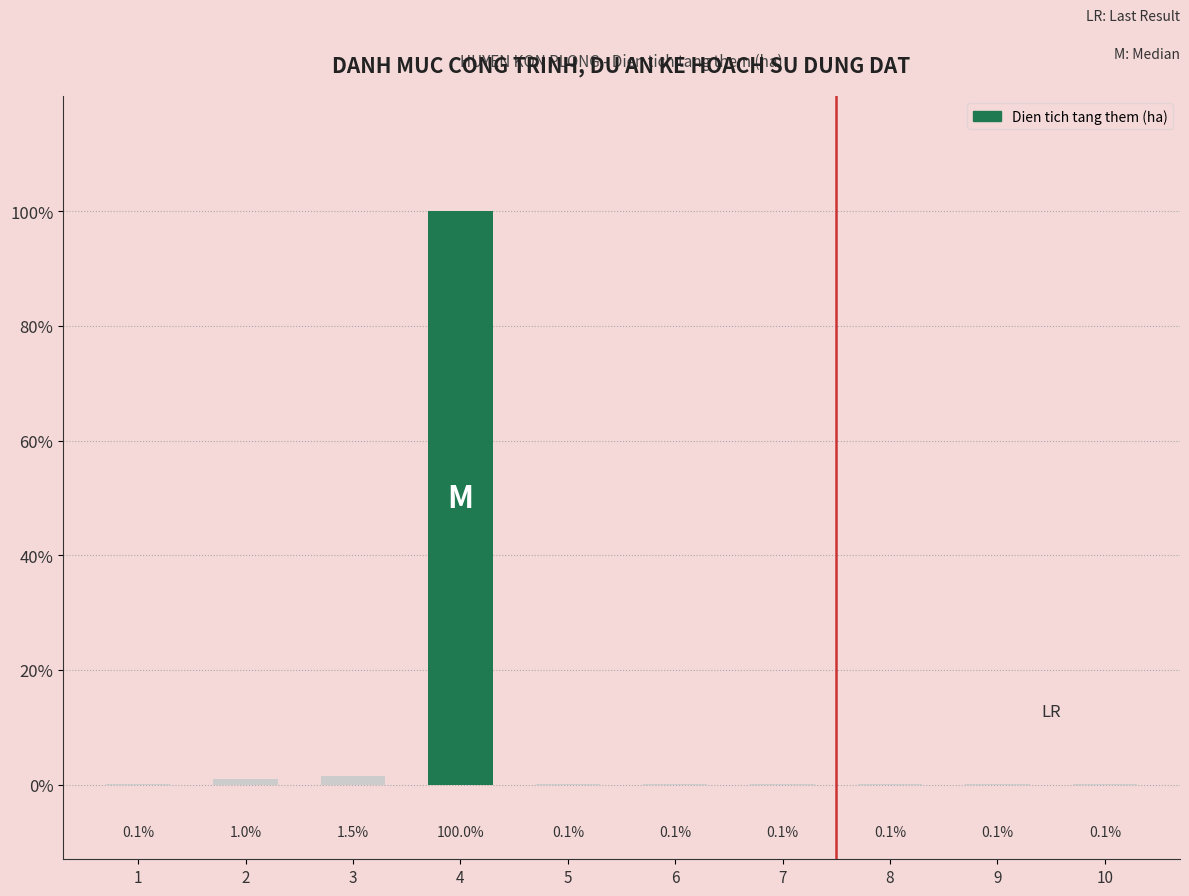

Reading left to right, list all the values displayed in this chart.

1=0.1	2=2.0	3=3.0	4=199.8	5=0.2	6=0.2	7=0.2	8=0.1	9=0.2	10=0.1